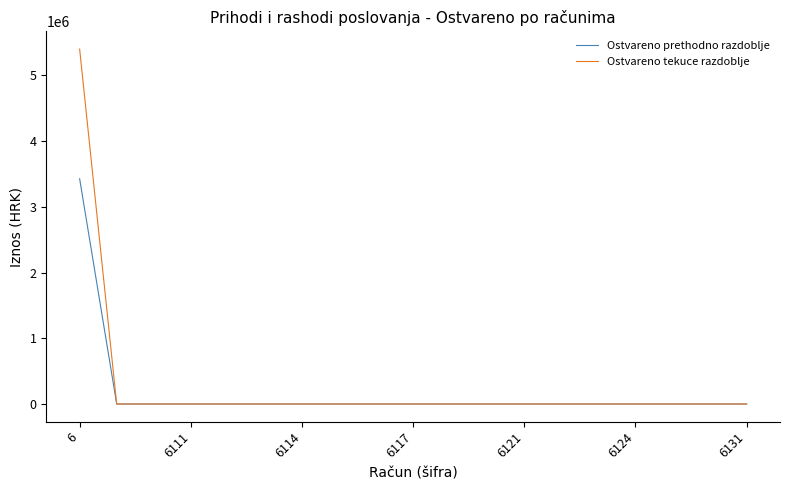

Which series has the largest range (max minus min)?

Ostvareno tekuce razdoblje